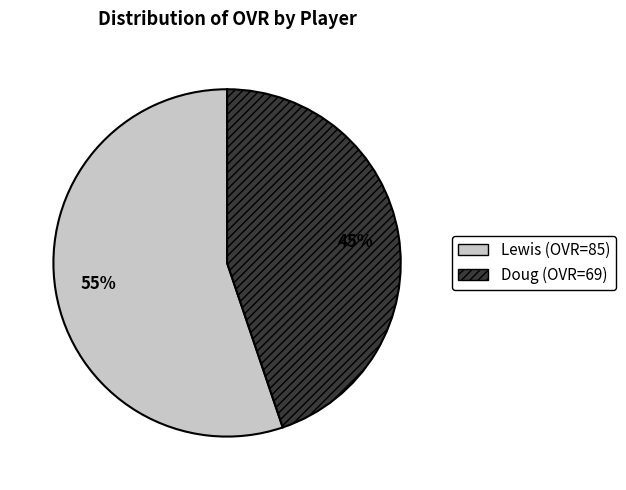

How many slices are in this pie chart?

2